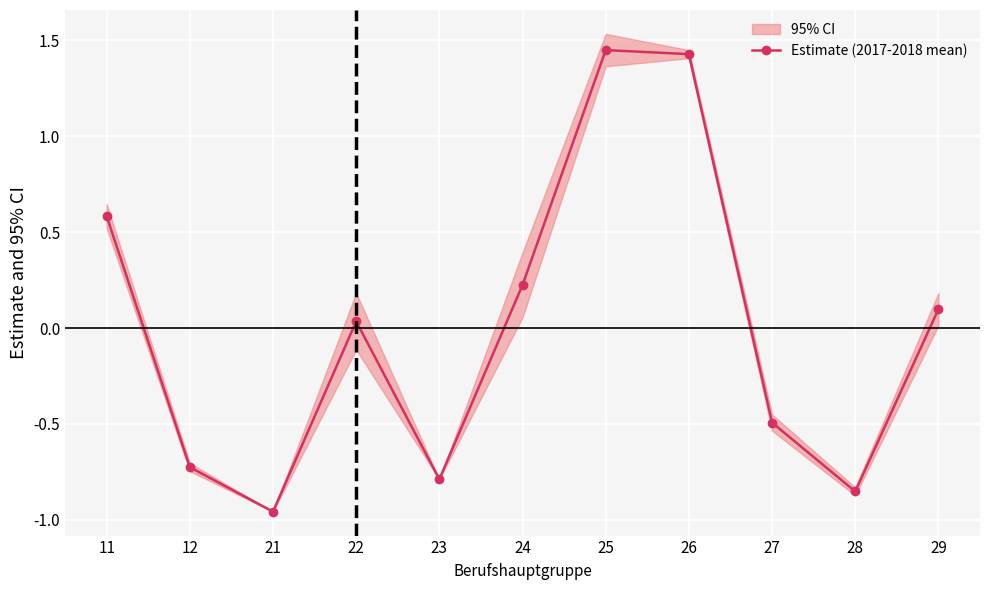

What is the sum of the values at 26 and 24?

1.7